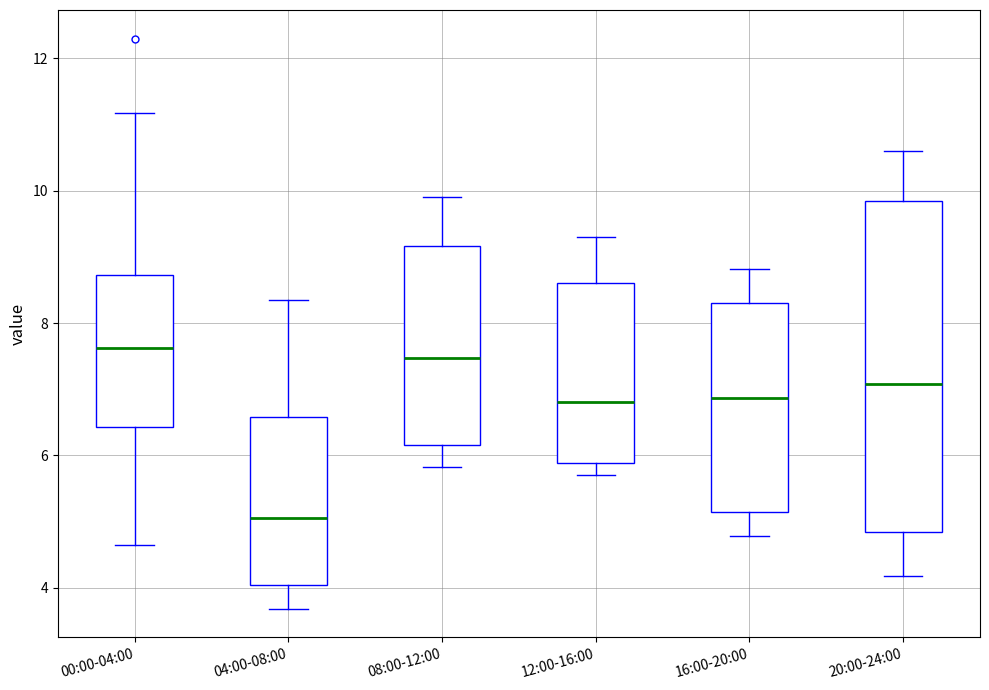

Reading left to right, read every box against the y-axis: the position of its median line, the range the box covers, and the ends of its whiskers. The values are not printed on the chart, so give them approximately, as read against the axis.

00:00-04:00: median 7.6, box 6.4 to 8.8, whiskers 4.6 to 11.2
04:00-08:00: median 5.0, box 4.0 to 6.6, whiskers 3.6 to 8.4
08:00-12:00: median 7.4, box 6.2 to 9.2, whiskers 5.8 to 10.0
12:00-16:00: median 6.8, box 5.8 to 8.6, whiskers 5.8 (just below the box's lower edge) to 9.4
16:00-20:00: median 6.8, box 5.2 to 8.4, whiskers 4.8 to 8.8
20:00-24:00: median 7.0, box 4.8 to 9.8, whiskers 4.2 to 10.6